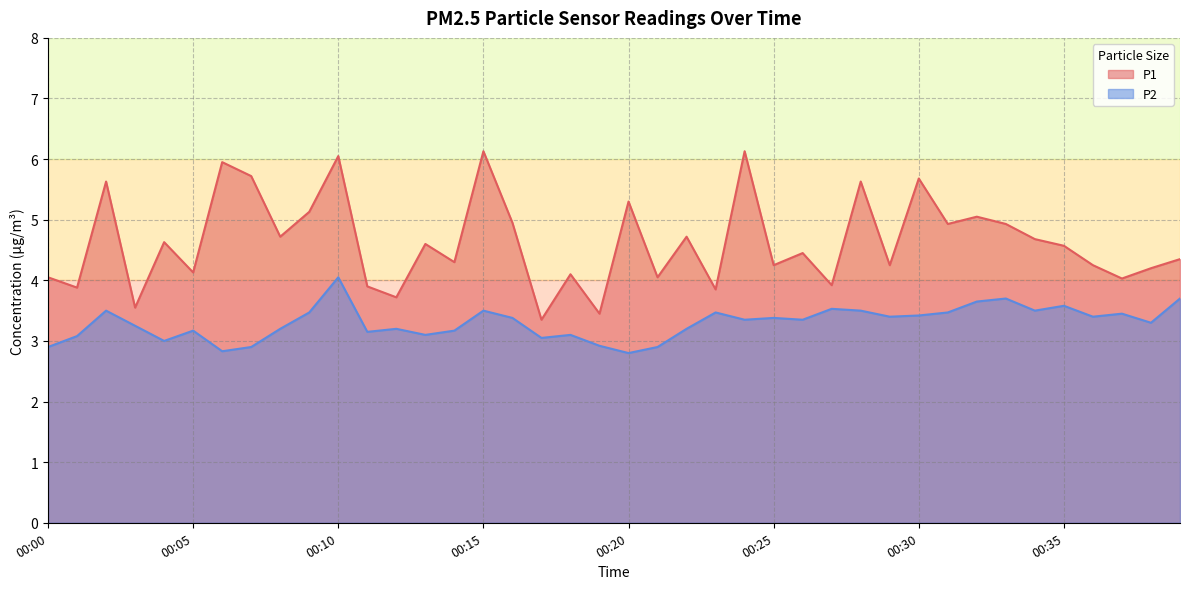

True or false: P1 and P2 cross at least once.

False